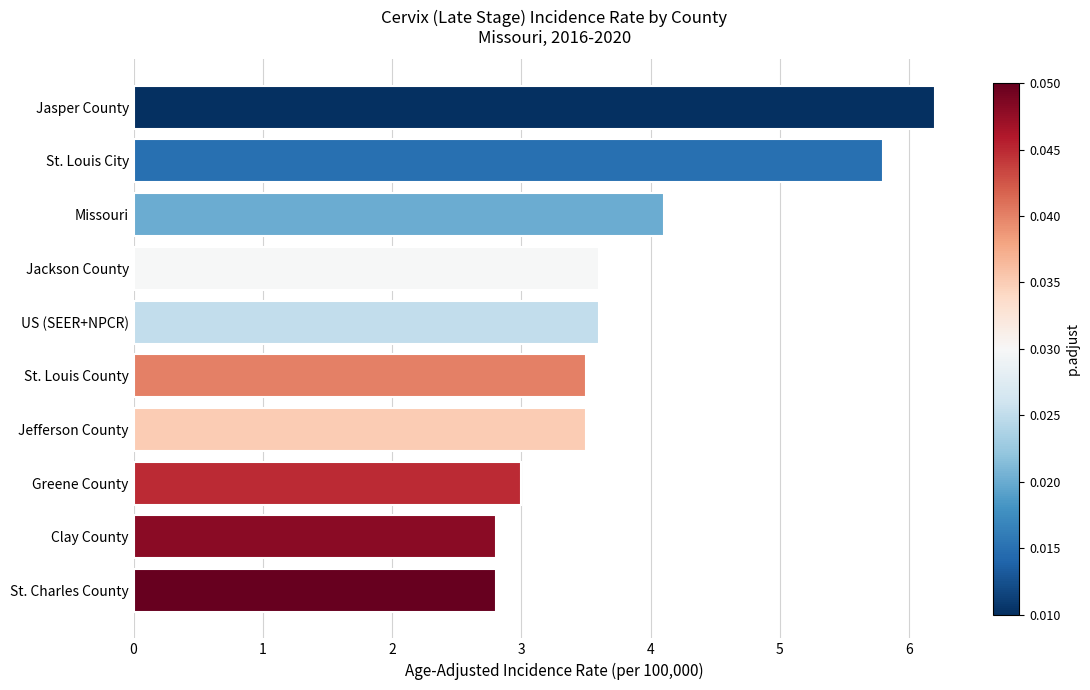

At which label is the value closest to 4?

Missouri